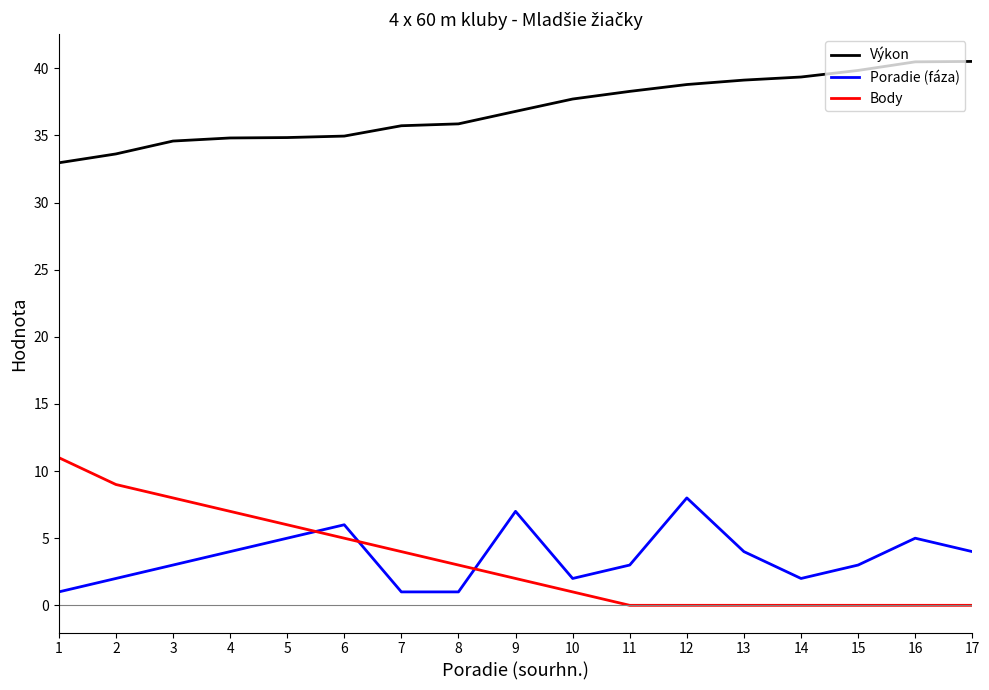

What is the maximum value for Výkon?

40.5